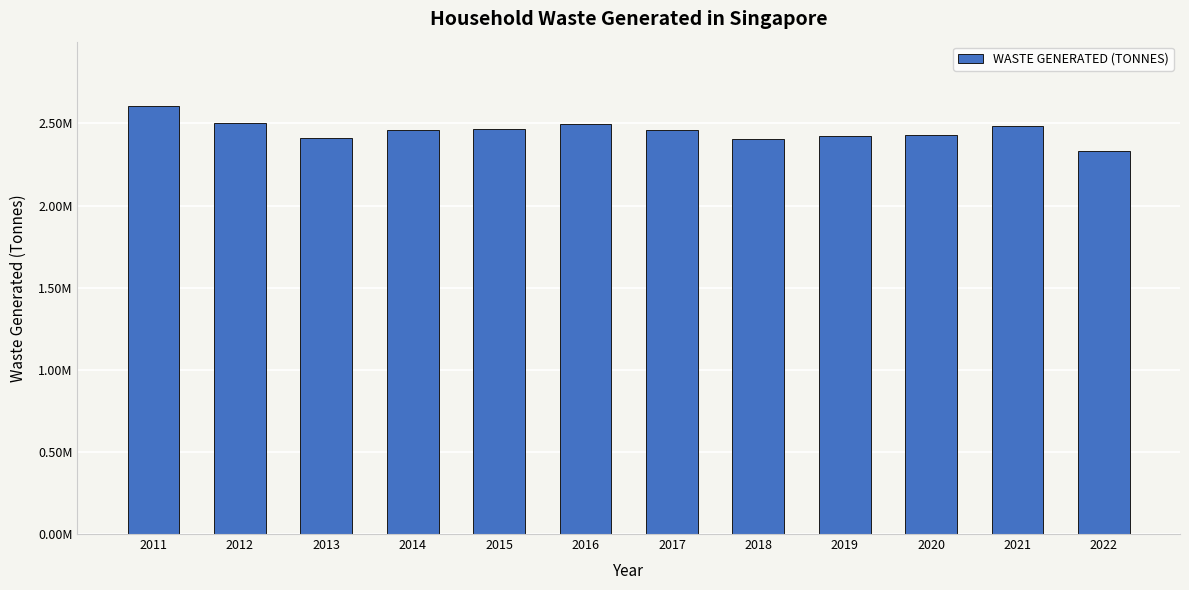

Does the chart contain any negative values?

No